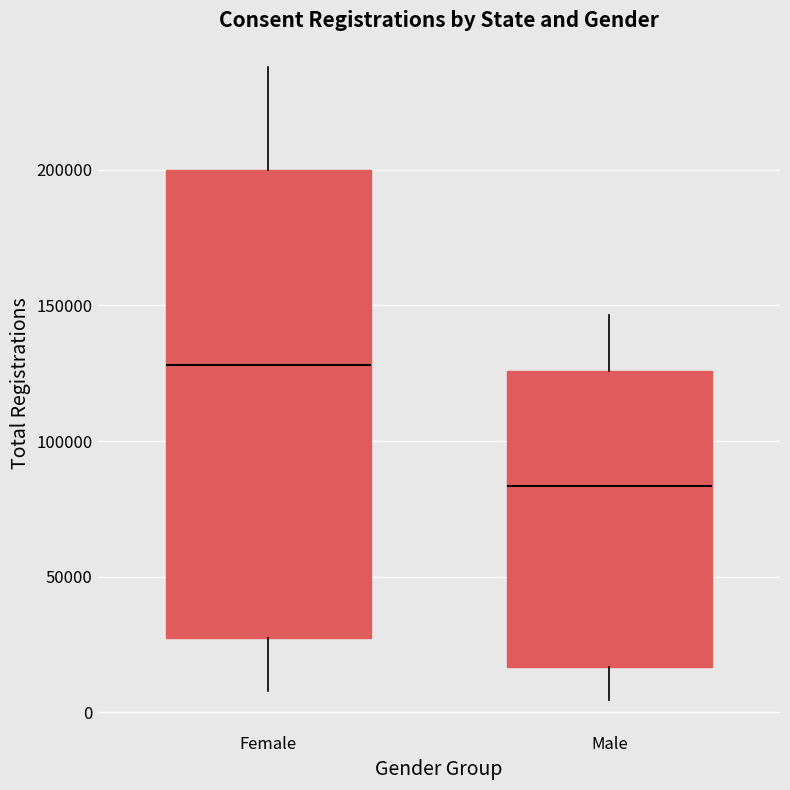

Reading left to right, transcribe this box plot: for each box, give where its median line is, the range the box spans, and where its two whiskers end, as read against the y-axis. The values are not printed on the chart, so give them approximately, as read against the axis.

Female: median 130000, box 25000 to 200000, whiskers 10000 to 240000
Male: median 85000, box 15000 to 125000, whiskers 5000 to 145000